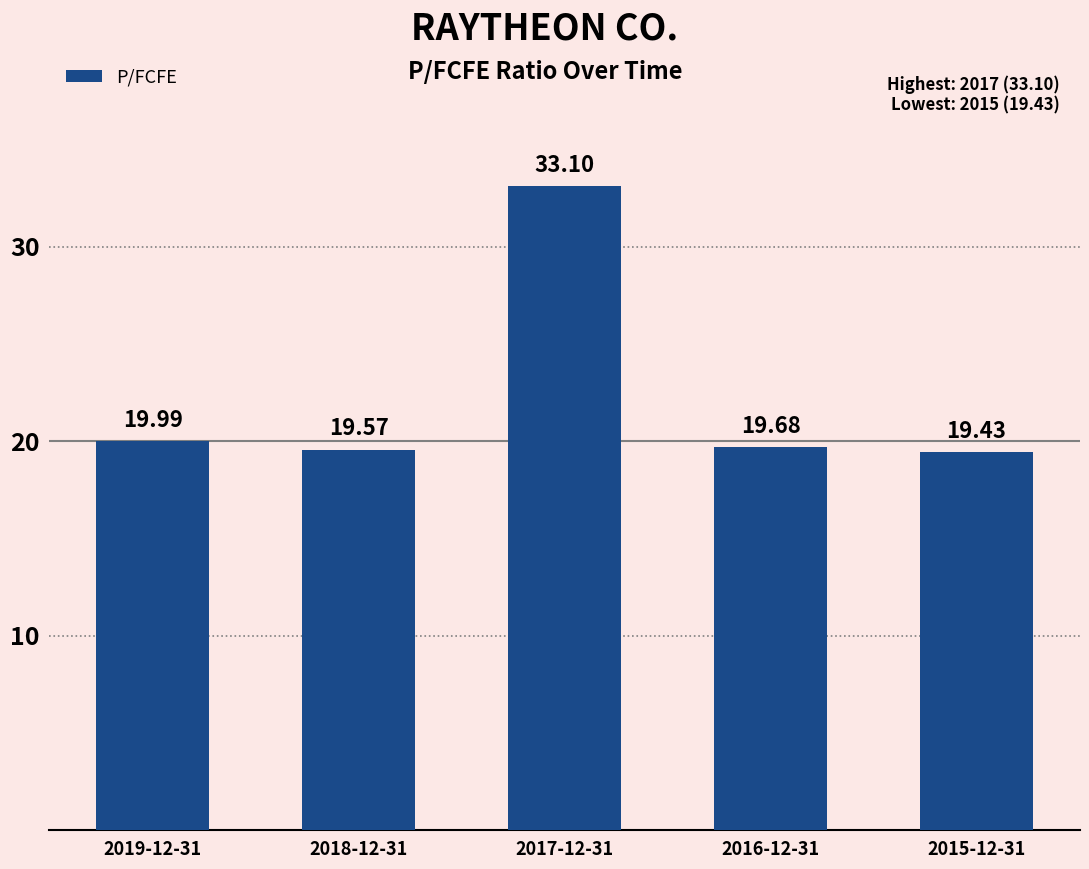

What is the maximum value shown in the chart?

33.1